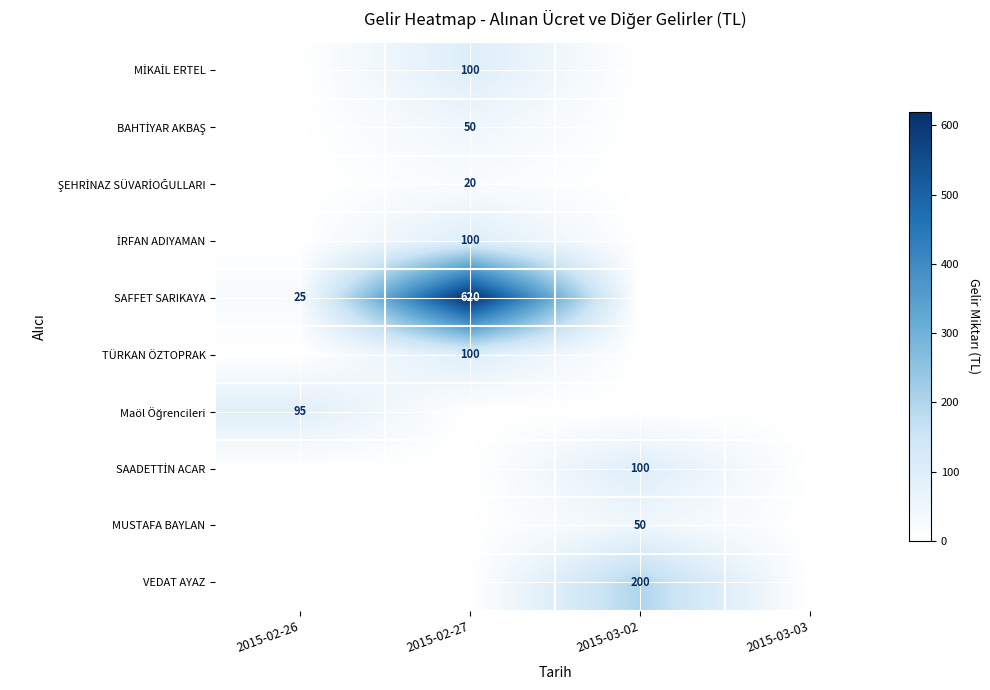

True or false: VEDAT AYAZ has a value of 200 at 2015-03-02.

True